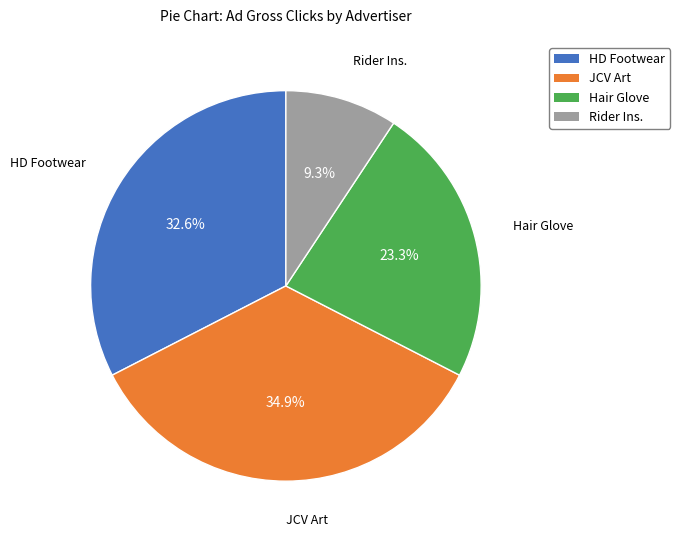

To the nearest percent, what is the difference between the largest and smallest slice percentages?

26%